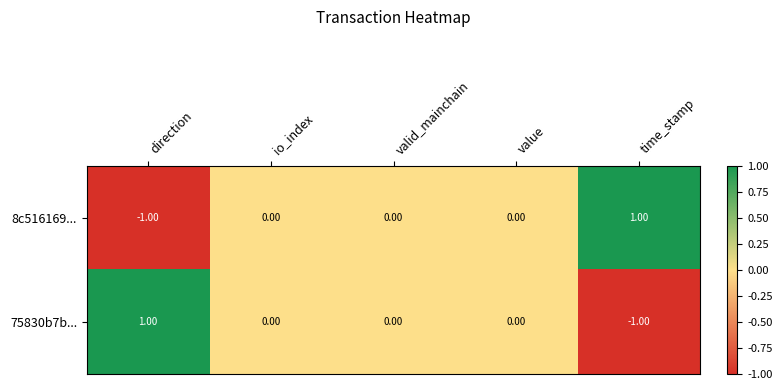

At which label does 8c516169... reach its peak?

time_stamp